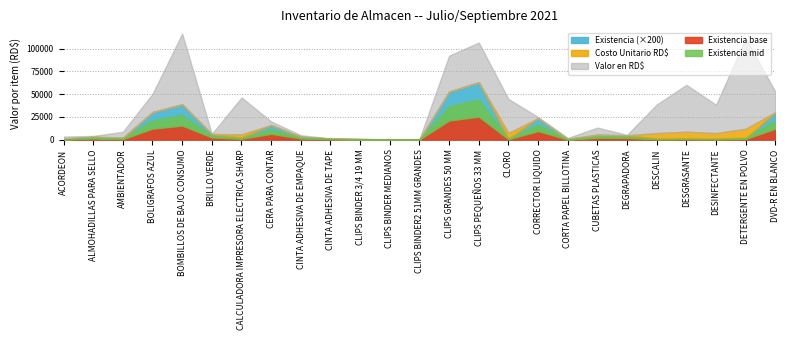

What is the difference between the maximum and minimum values in the Valor en RD$ series?

99379.6